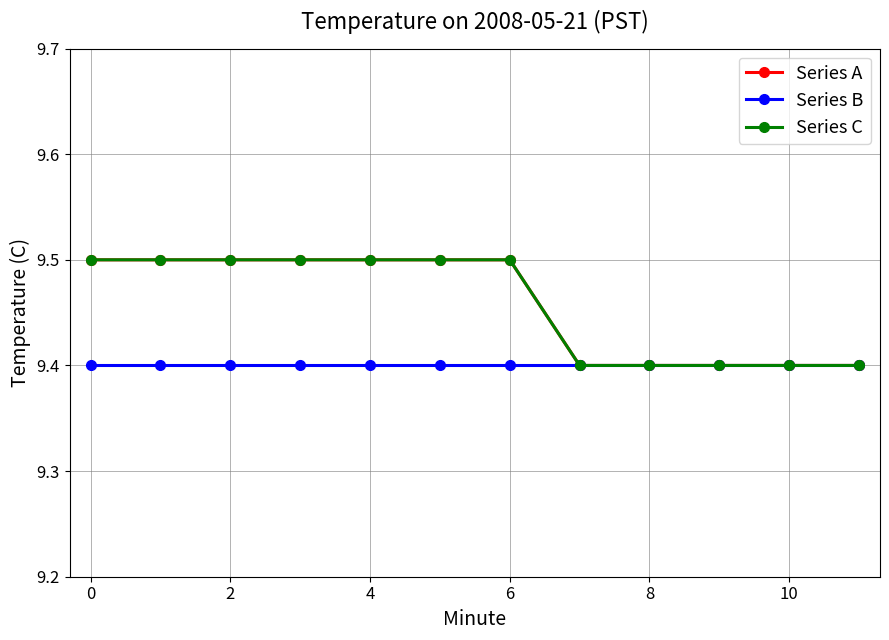

True or false: Series B and Series A cross at least once.

False